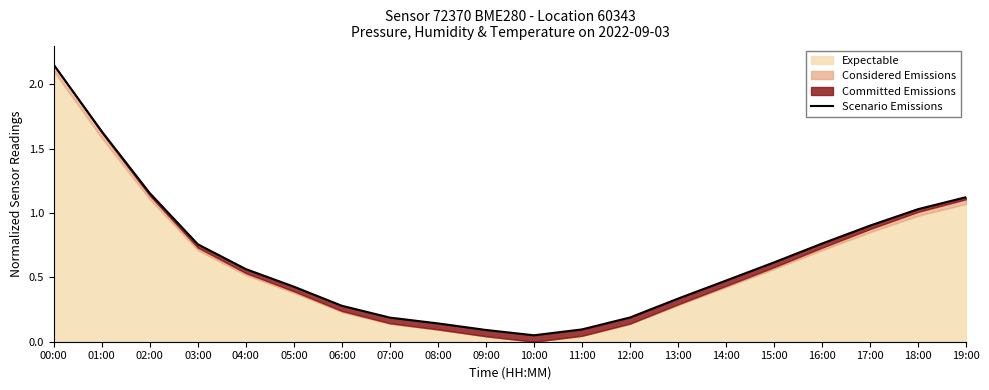

List the labels in order of value, largest first.

00:00, 01:00, 02:00, 19:00, 18:00, 17:00, 16:00, 03:00, 15:00, 04:00, 14:00, 05:00, 13:00, 06:00, 12:00, 07:00, 08:00, 11:00, 09:00, 10:00